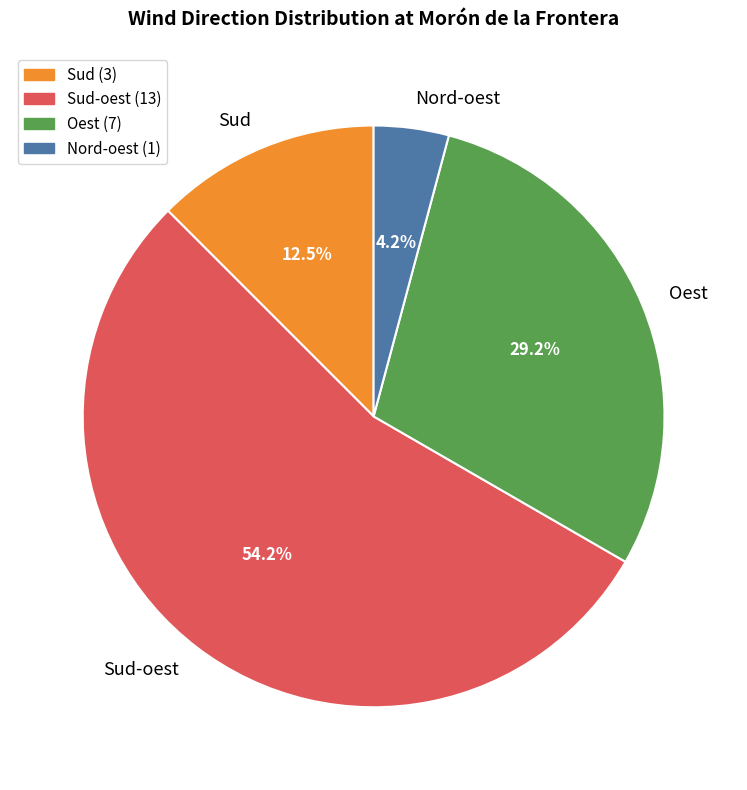

What percentage do Oest and Sud together represent?

41.7%